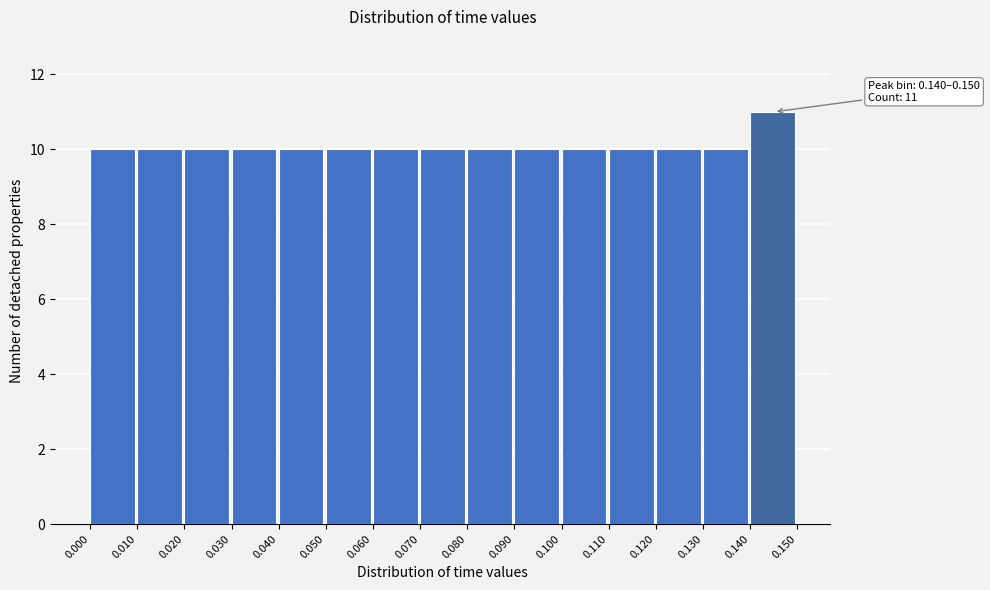

Which range on the x-axis has the tallest bar?

0.140 to 0.150